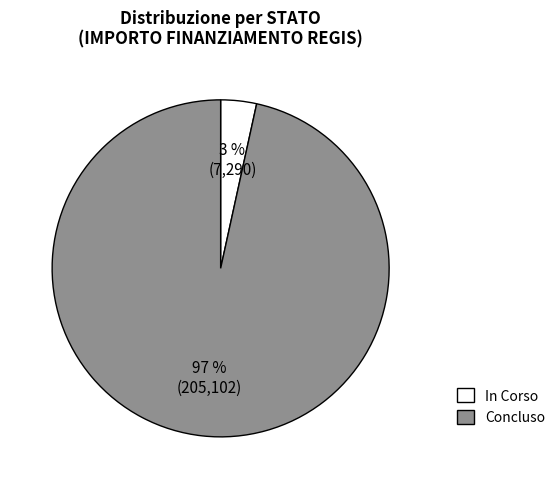

Combined, do In Corso and Concluso account for over 50%?

Yes